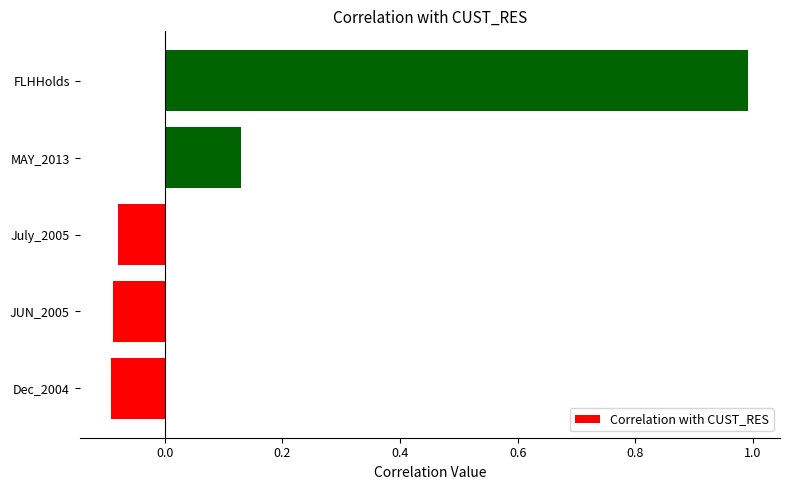

What is the greatest value displayed?

1.0